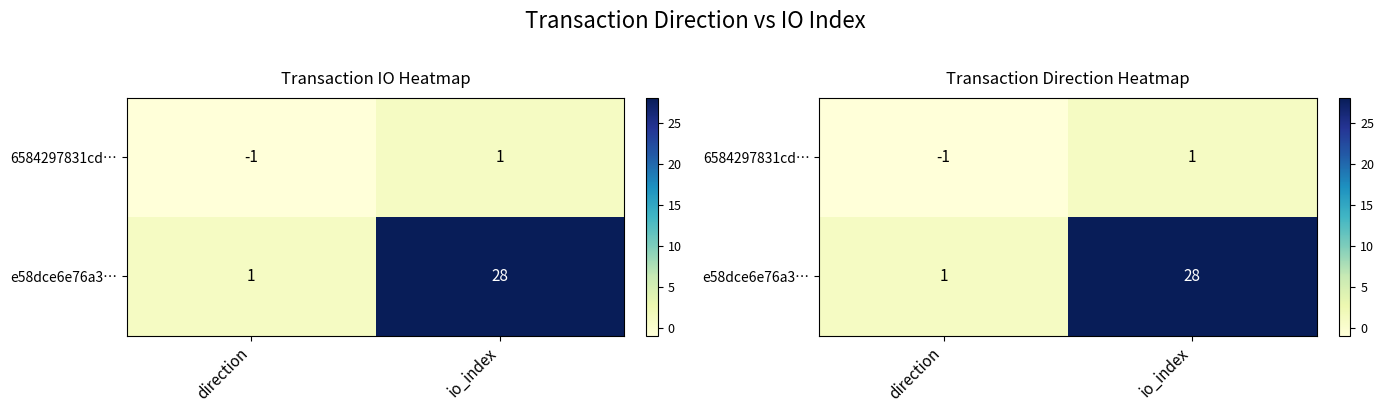

Is the value of e58dce6e76a3… at io_index greater than the value of 6584297831cd… at io_index?

Yes